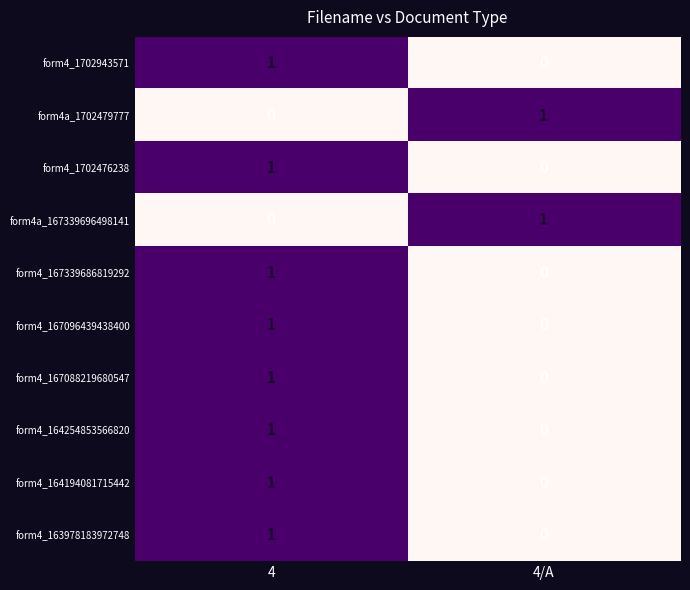

What is the greatest value displayed?

1